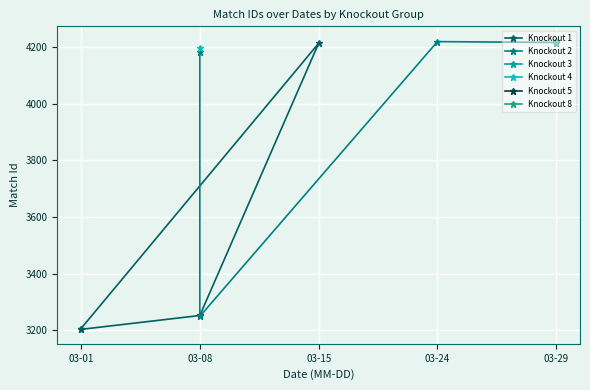

What is the value of the Knockout 2 point at the 2nd from the left?

3249